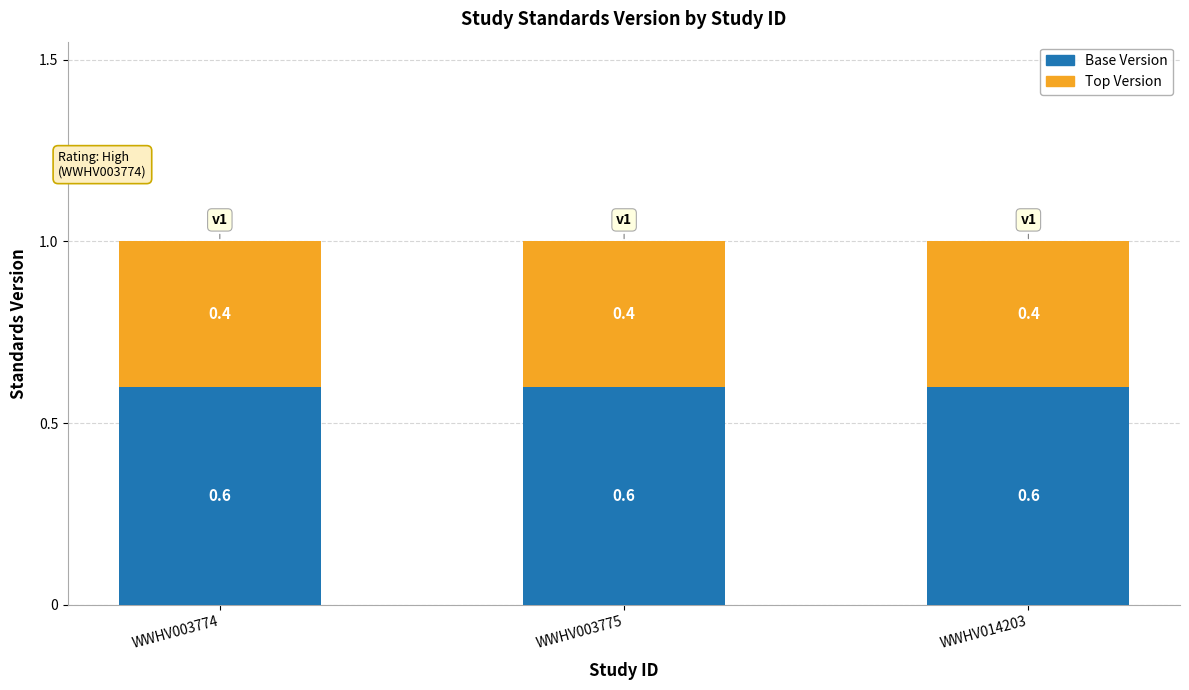

What is the average value of the Base Version series?

0.6